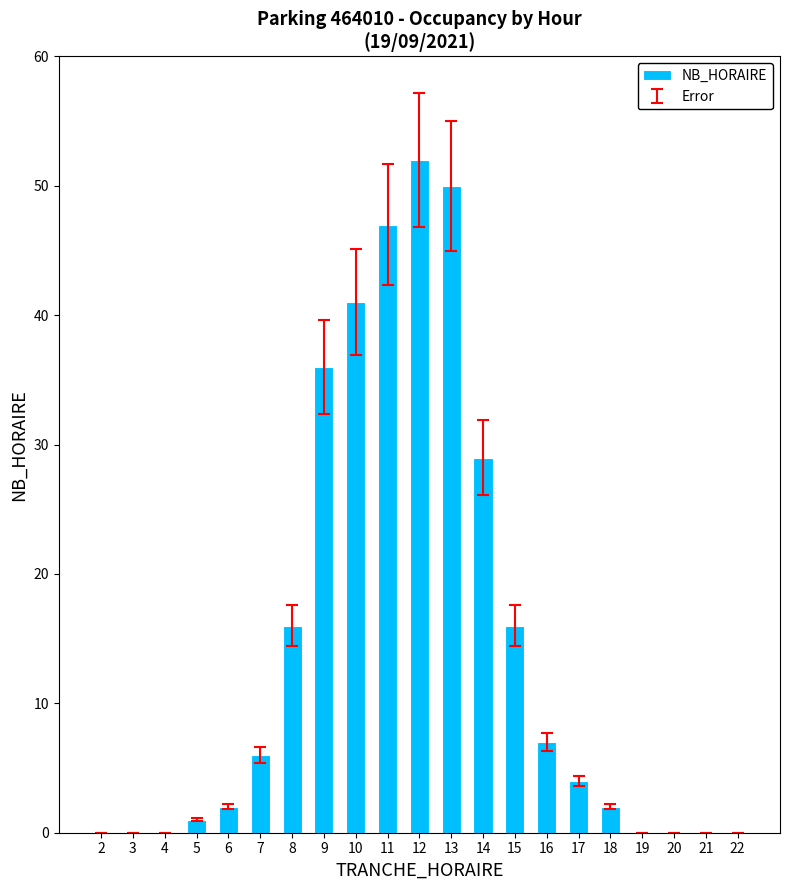

Where is the data nearest to the value 26?

14